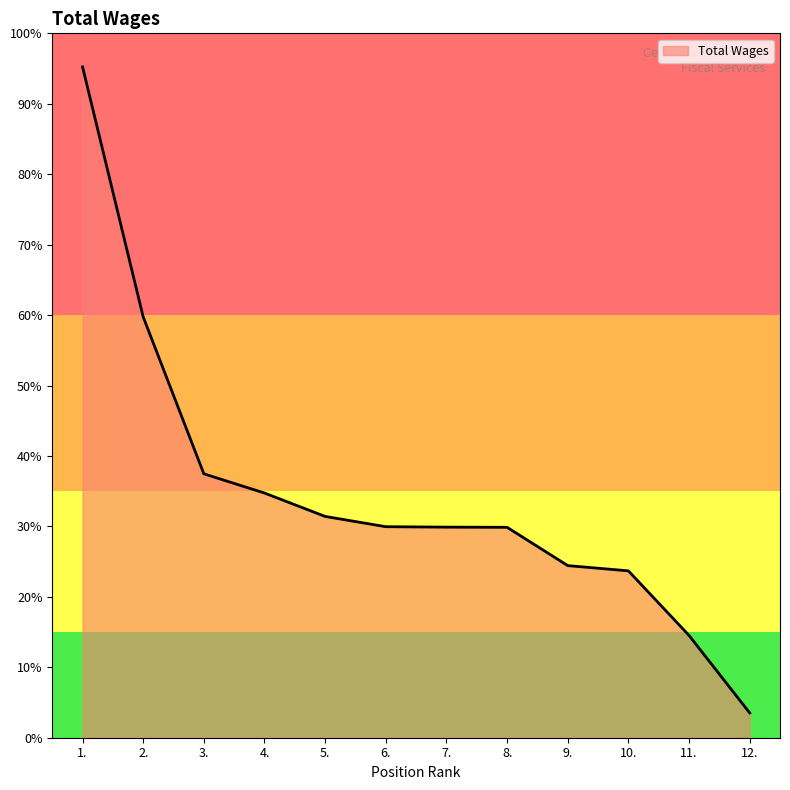

Does the chart display data point markers on the line(s)?

No